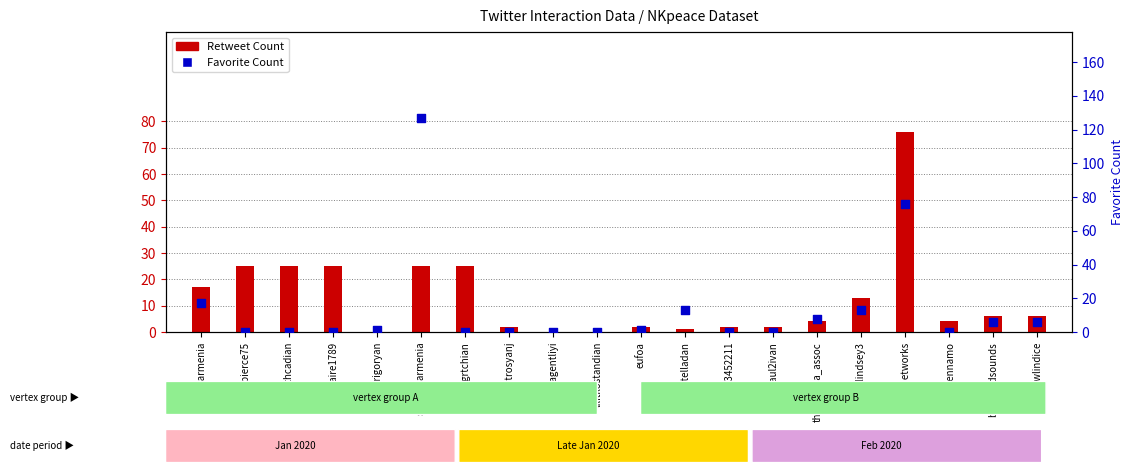

At how many categories does at least one series exceed 7?

10